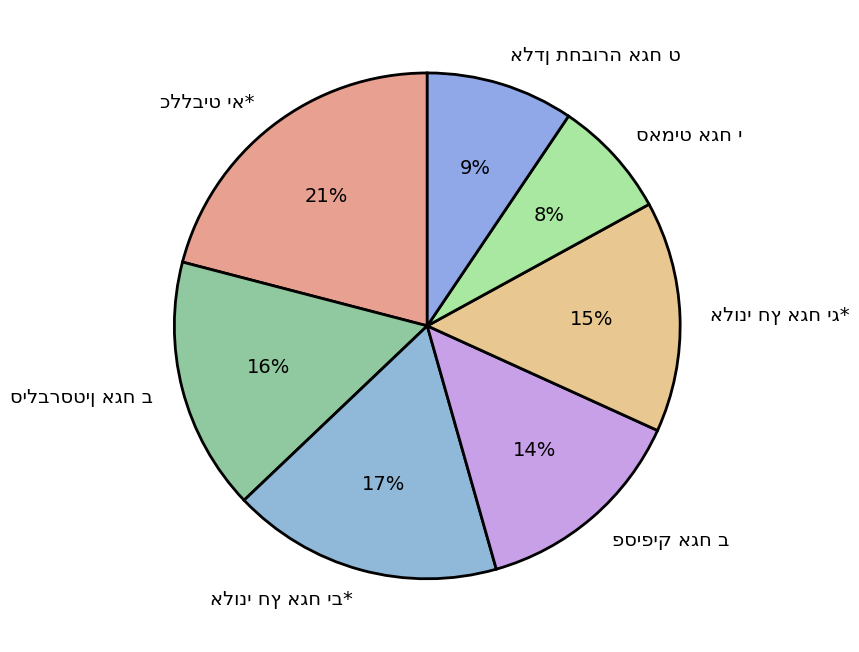

To the nearest percent, what is the difference between the largest and smallest slice percentages?

13%